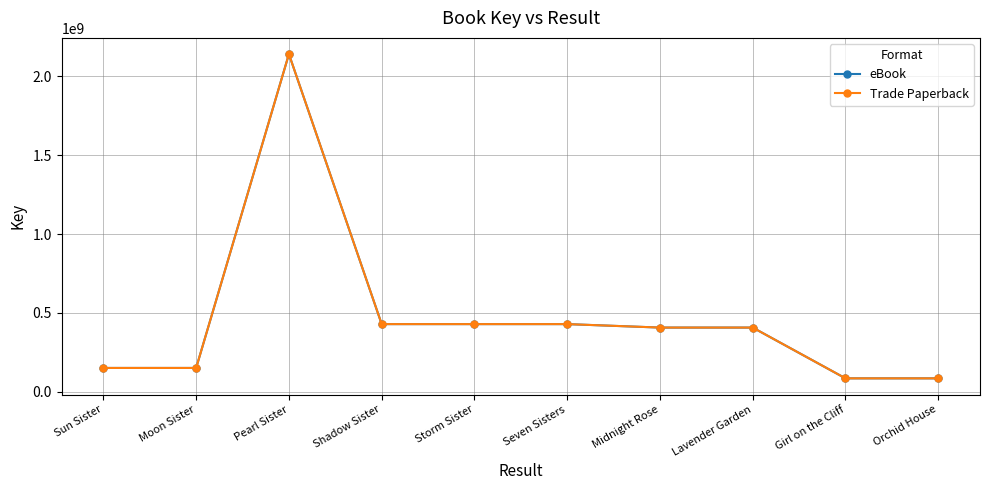

What position from the left is Orchid House?

10